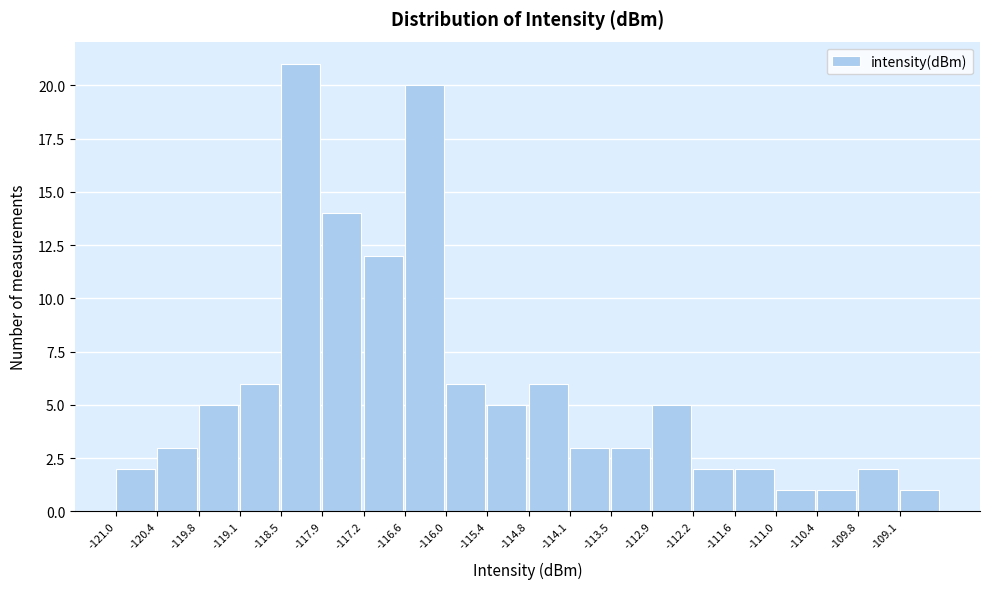

Reading left to right, transcribe this chart: for each bar, give the range it covers on the x-axis and its height. Neither the bar edges nor the heights are printed on the chart, so give them approximately, as read against the axes.

-121.0 to -120.4: 2
-120.4 to -119.7: 3
-119.7 to -119.1: 5
-119.1 to -118.5: 6
-118.5 to -117.9: 21
-117.9 to -117.2: 14
-117.2 to -116.6: 12
-116.6 to -116.0: 20
-116.0 to -115.4: 6
-115.4 to -114.7: 5
-114.7 to -114.1: 6
-114.1 to -113.5: 3
-113.5 to -112.9: 3
-112.9 to -112.2: 5
-112.2 to -111.6: 2
-111.6 to -111.0: 2
-111.0 to -110.4: 1
-110.4 to -109.7: 1
-109.7 to -109.1: 2
-109.1 to -108.5: 1